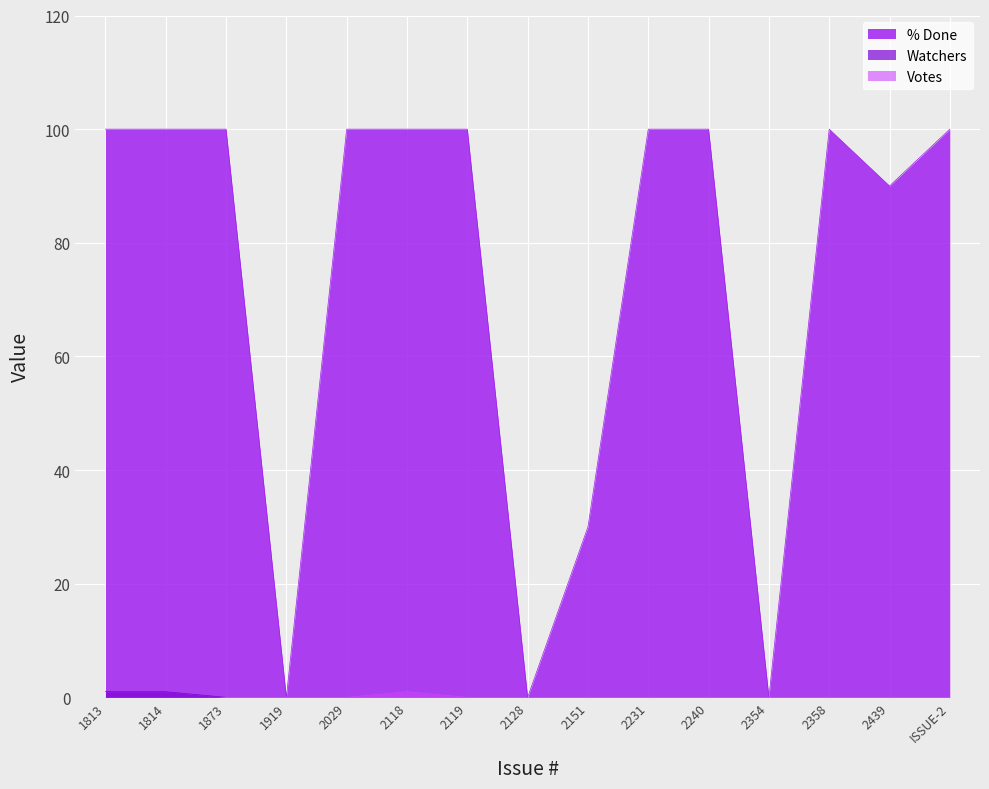

What are all the series names shown in the legend?

% Done, Watchers, Votes